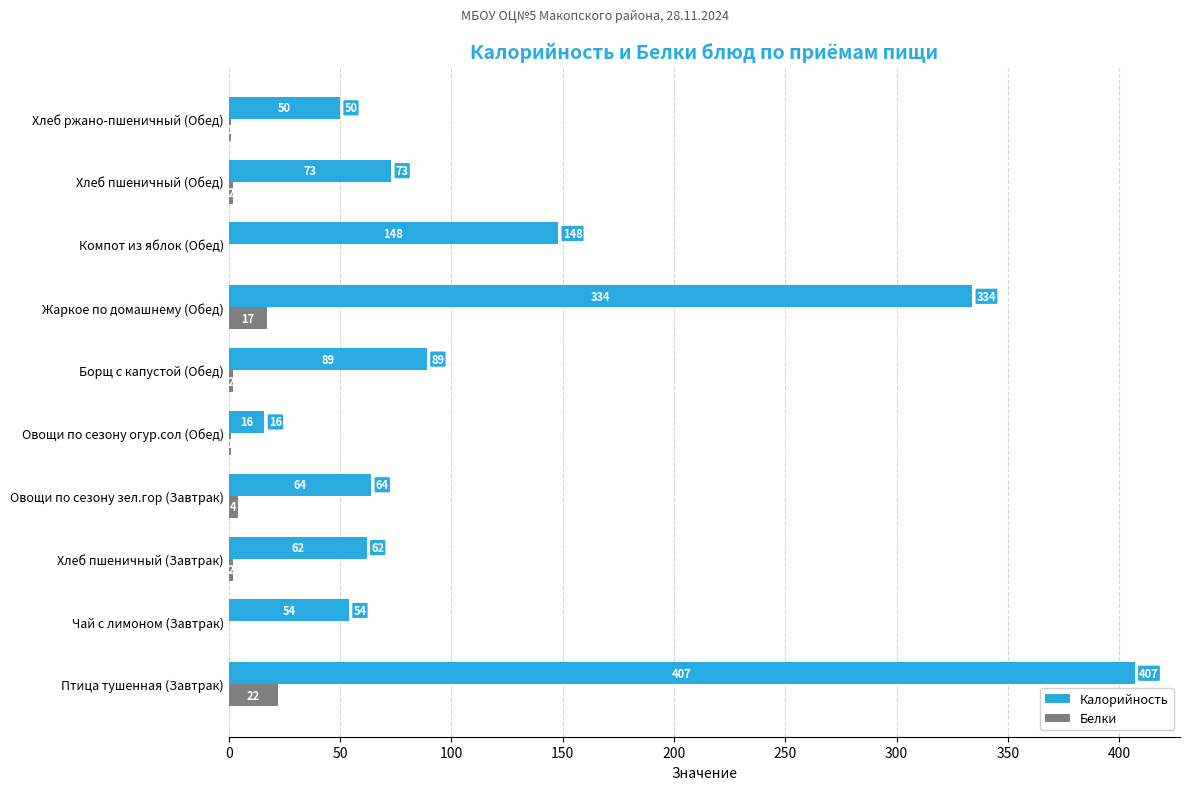

Is it true that Белки equals 17 at Жаркое по домашнему (Обед)?

True